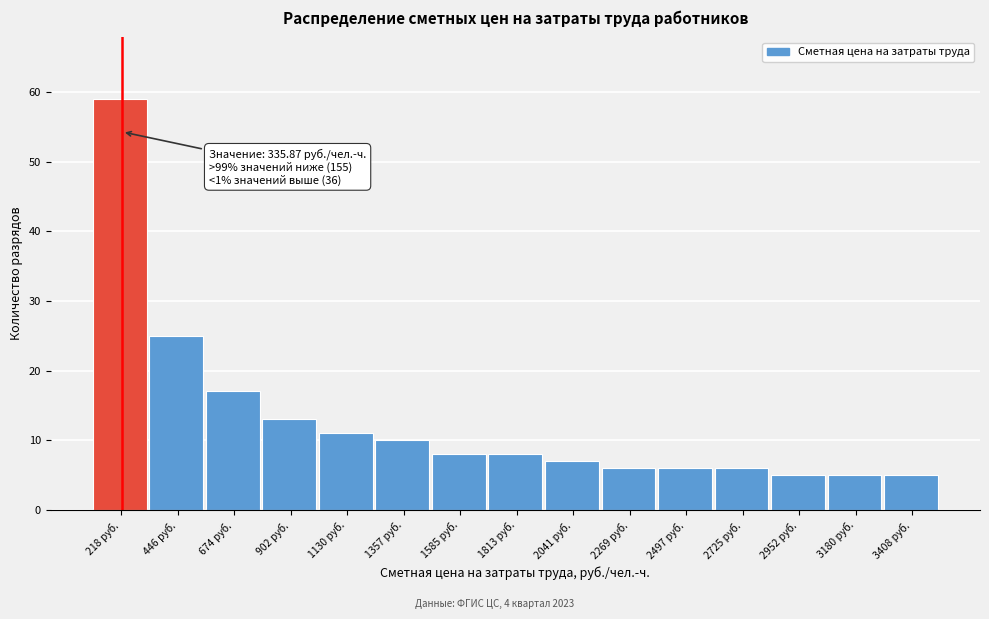

Reading left to right, what are all the values shown in this chart?

218 руб.=59	446 руб.=25	674 руб.=17	902 руб.=13	1130 руб.=11	1357 руб.=10	1585 руб.=8	1813 руб.=8	2041 руб.=7	2269 руб.=6	2497 руб.=6	2725 руб.=6	2952 руб.=5	3180 руб.=5	3408 руб.=5